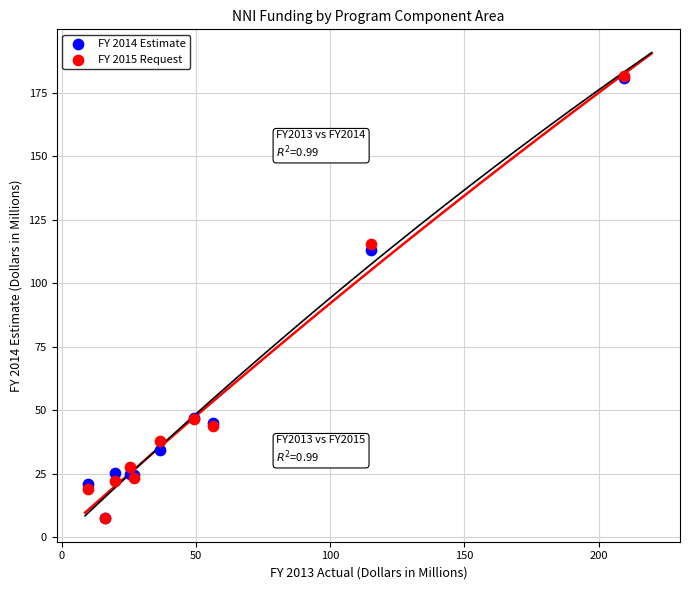

Across all series, what Y value is closest to 94?

112.9